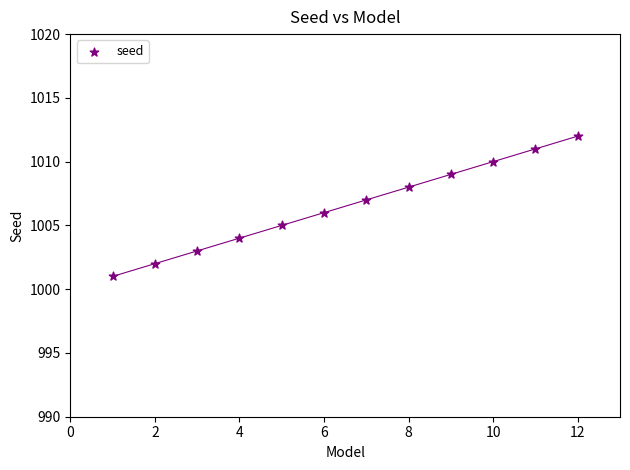

What is the range of X values (max minus min)?

11